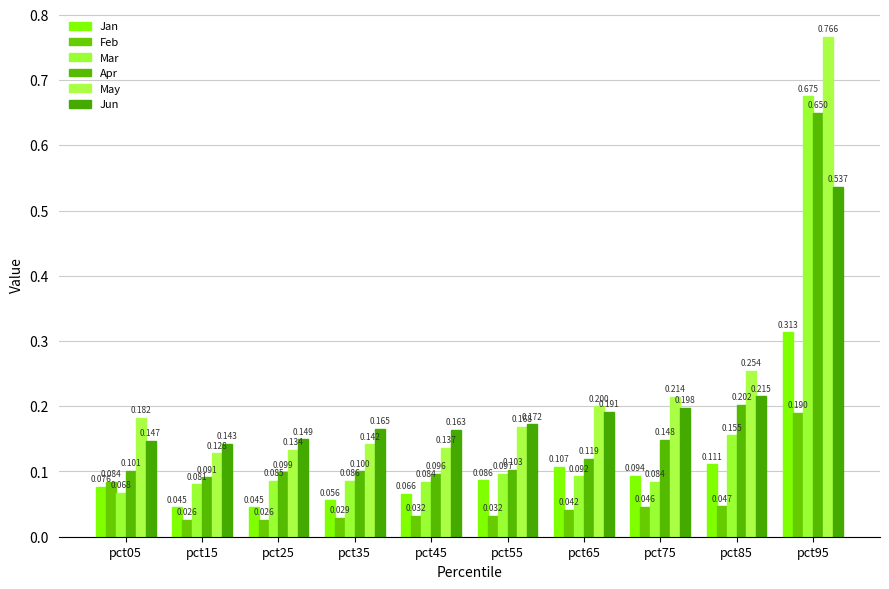

Which label corresponds to the largest value in the chart?

pct95